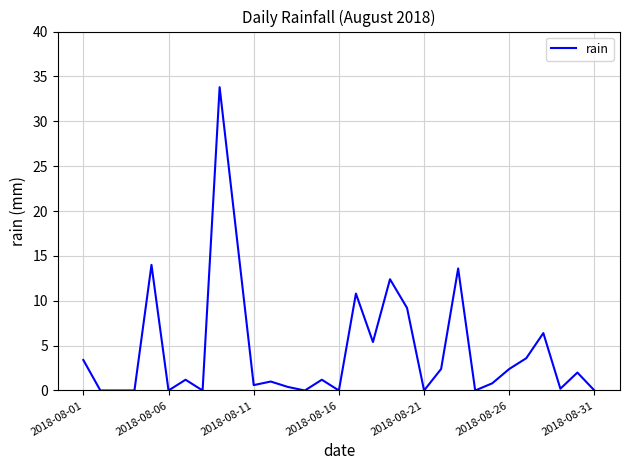

What is the maximum value shown in the chart?

33.8